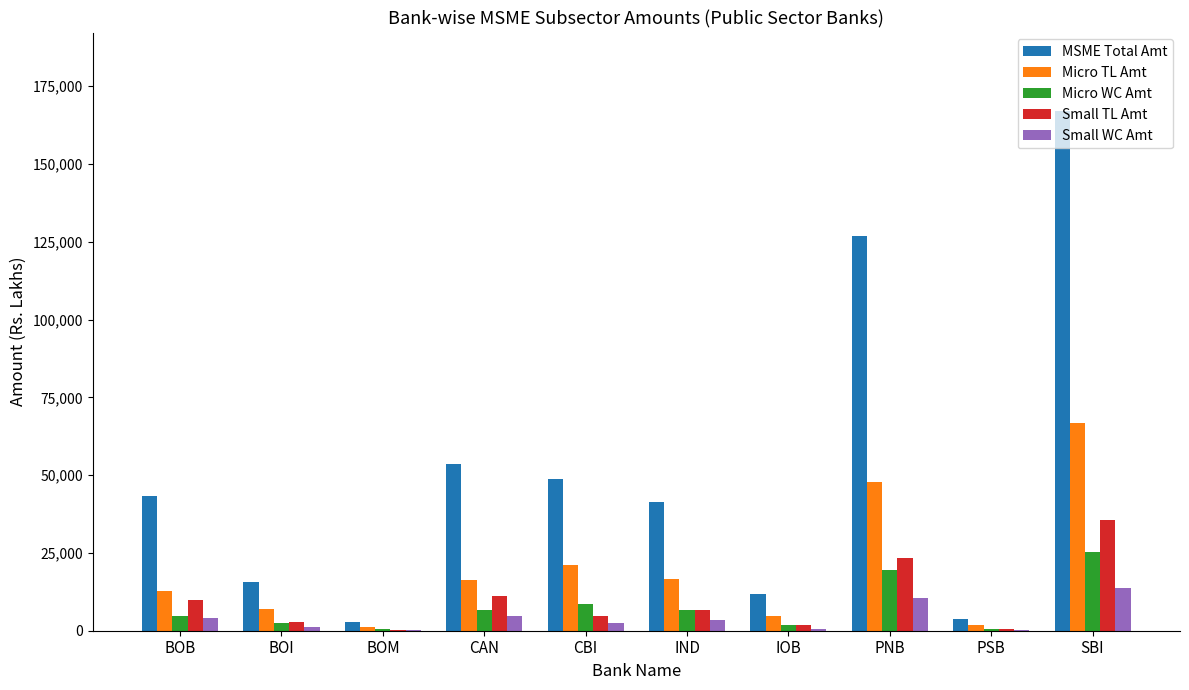

Is the value of Small WC Amt at BOI greater than the value of MSME Total Amt at CAN?

No